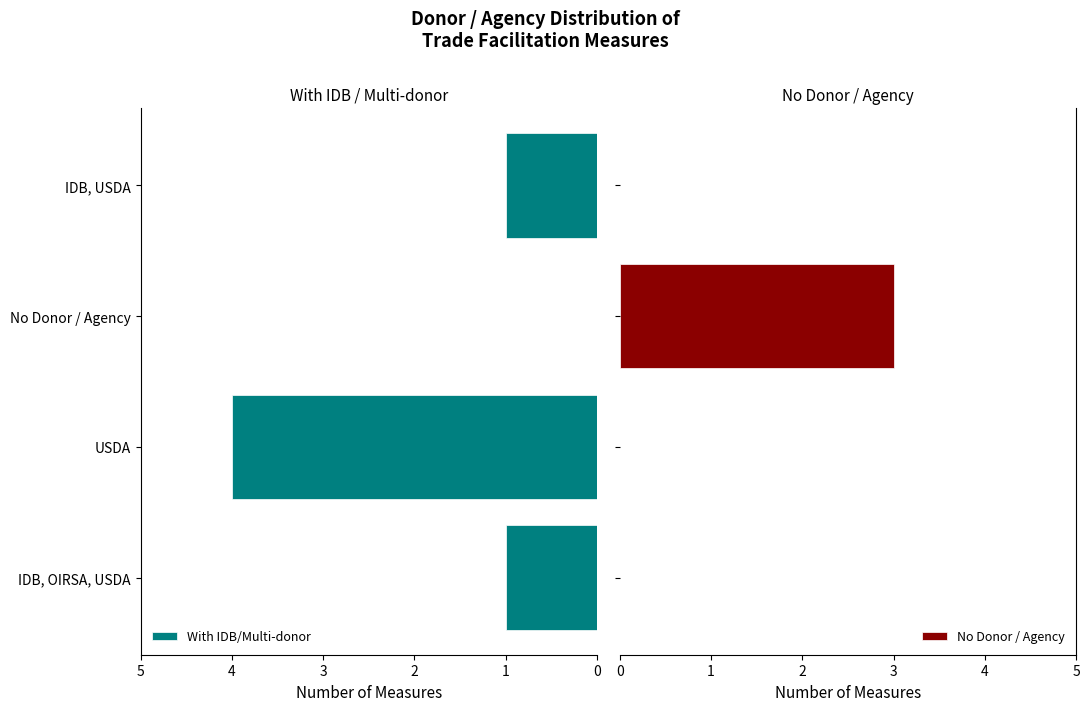

How many groups of bars are there?

4